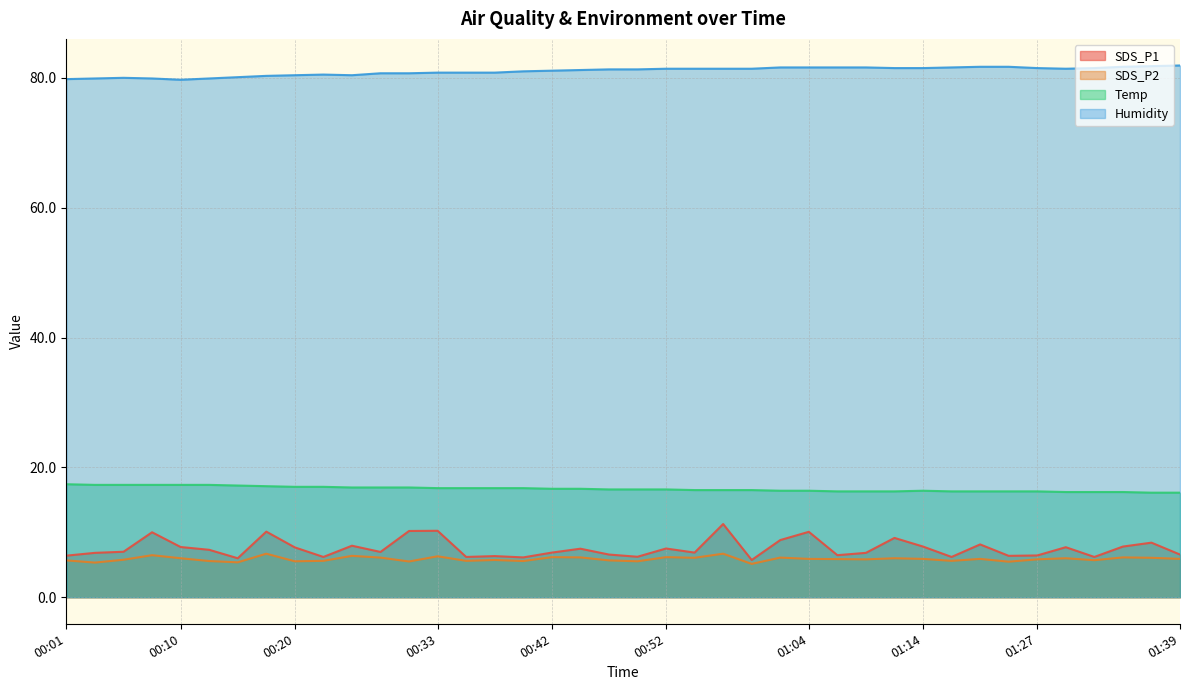

Which label corresponds to the smallest value in the chart?

00:59